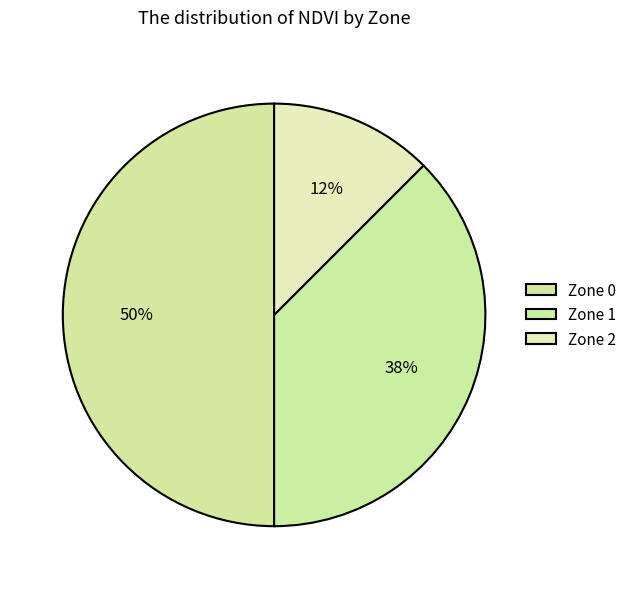

How many slices are in this pie chart?

3